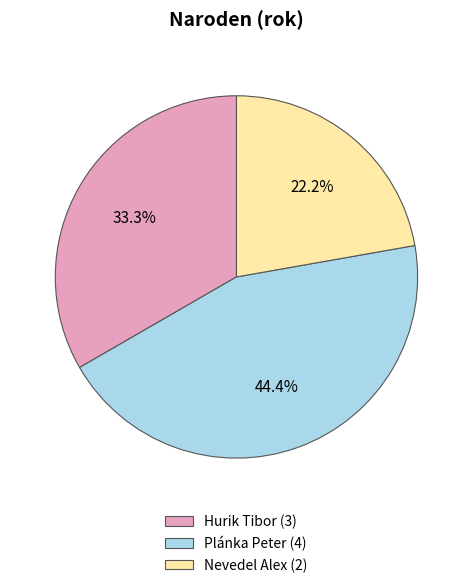

To the nearest percent, what portion does Nevedel Alex represent?

22%